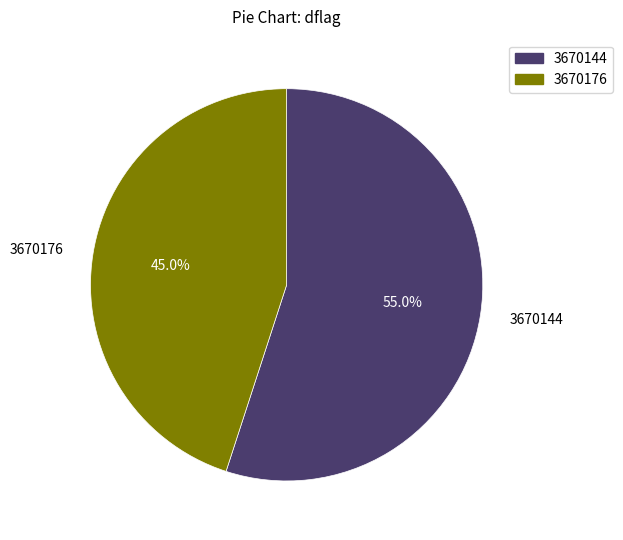

Which category accounts for the majority?

3670144